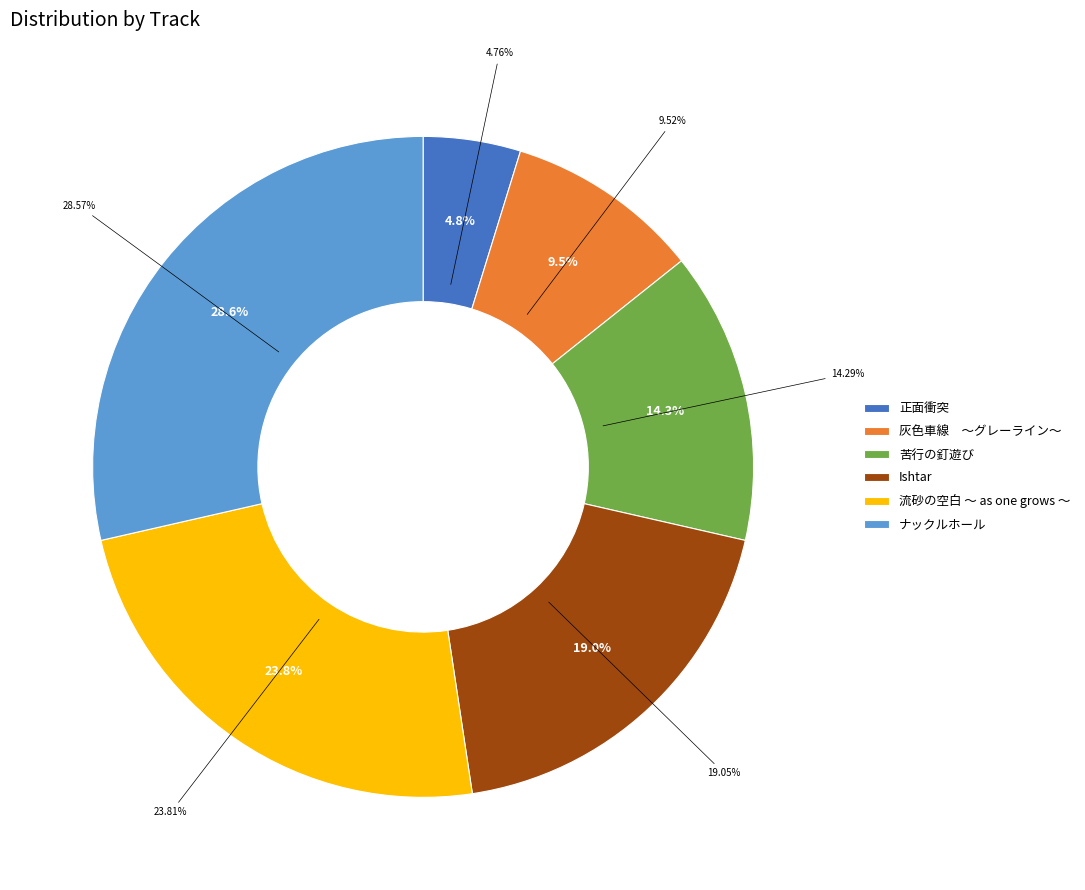

What is the ratio of the value at Ishtar to the value at 苦行の釘遊び?

1.3